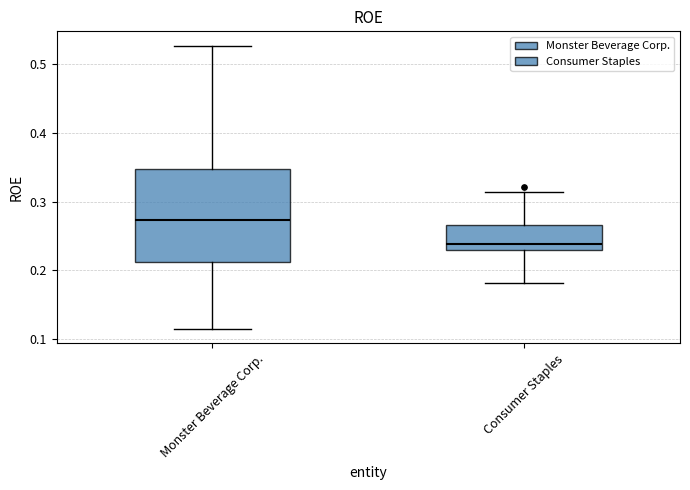

Where is the lower edge of the box for Monster Beverage Corp. on the y-axis? The values are not printed on the chart, so give them approximately, as read against the axis.

0.21